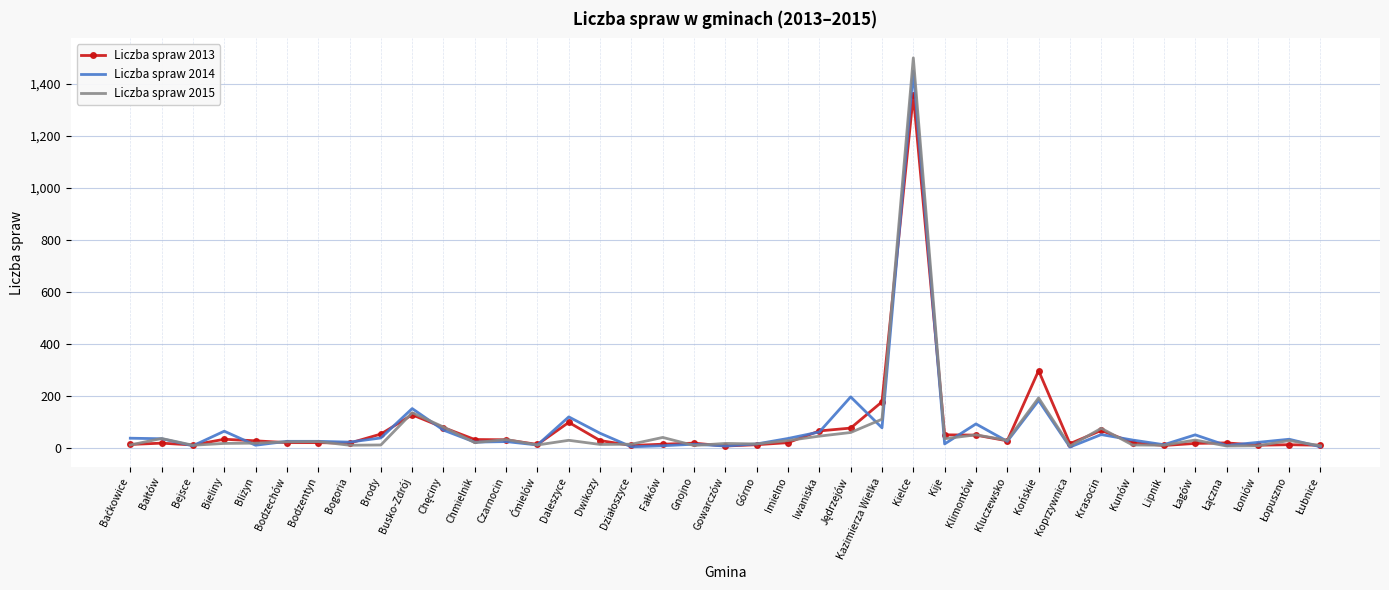

What is the maximum value for Liczba spraw 2015?

1500